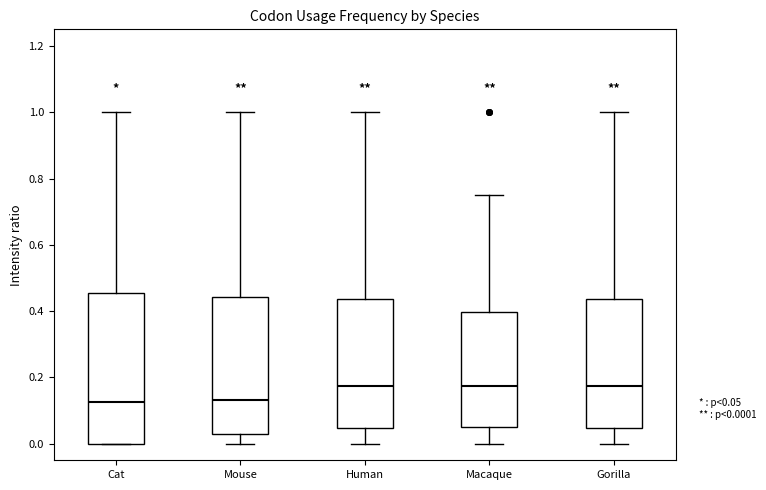

Where is the upper edge of the box for Mouse on the y-axis? The values are not printed on the chart, so give them approximately, as read against the axis.

0.44